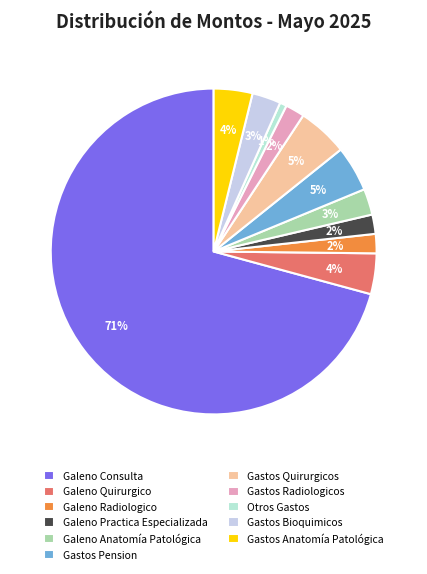

What portion of the pie excludes Galeno Radiologico?

98.1%